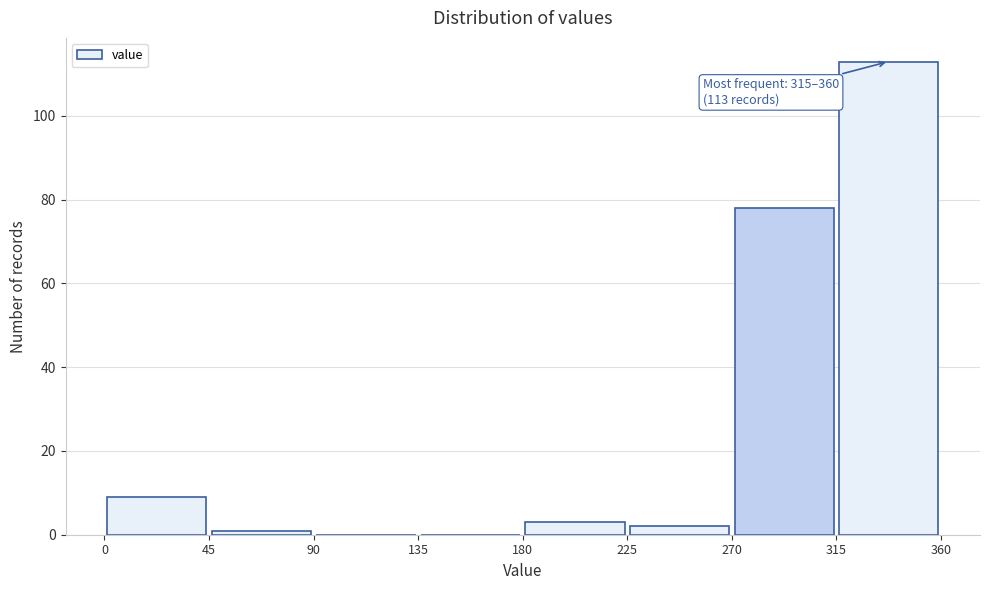

Which range on the x-axis has the tallest bar?

315 to 360